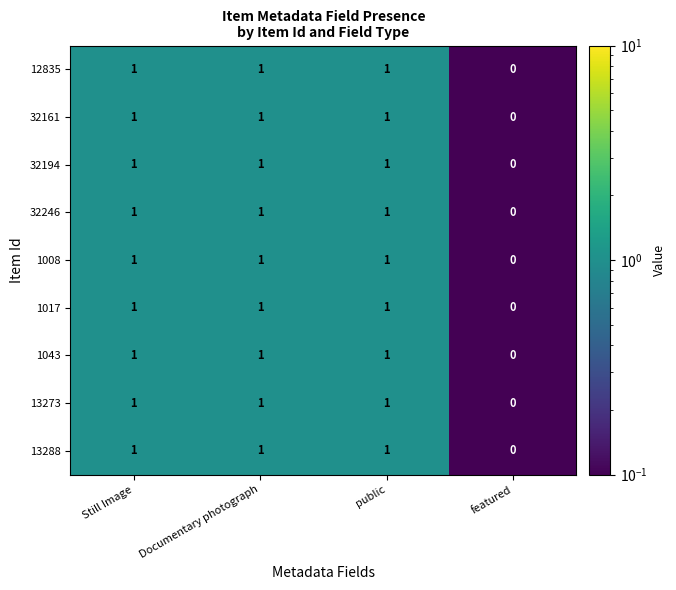

At which label is 13288 closest to 0?

featured